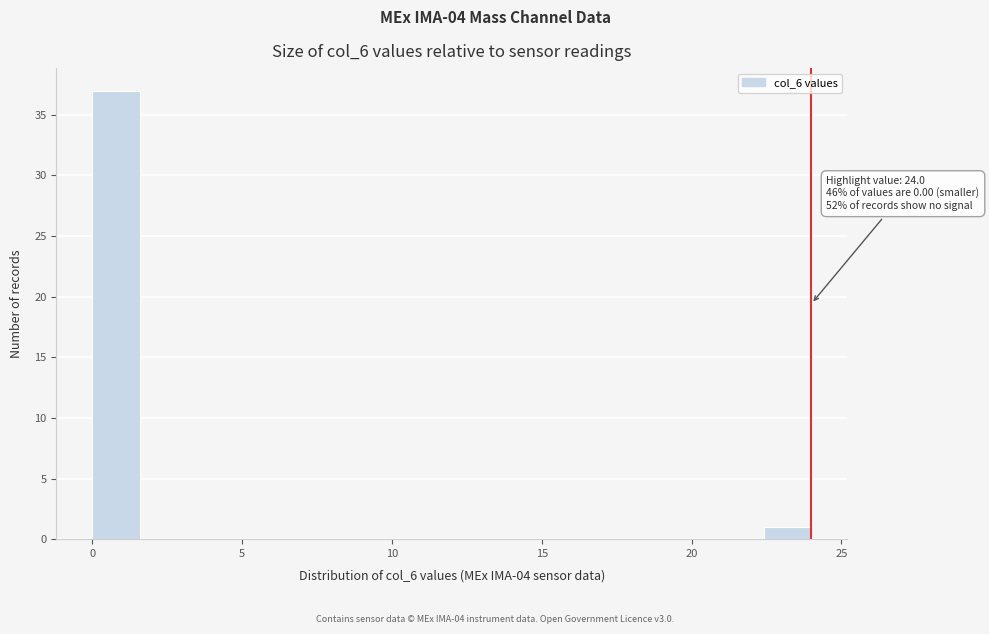

Around what value on the x-axis is the tallest bar? Give the approximate position of its centre, as read against the axis.

1.0